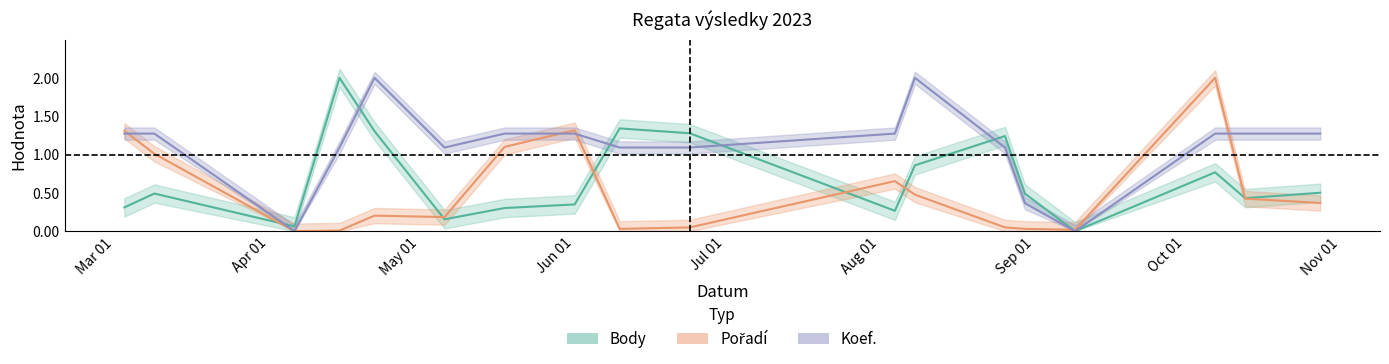

In Pořadí, how many points are higher than both neighbors (excluding endpoints)?

4